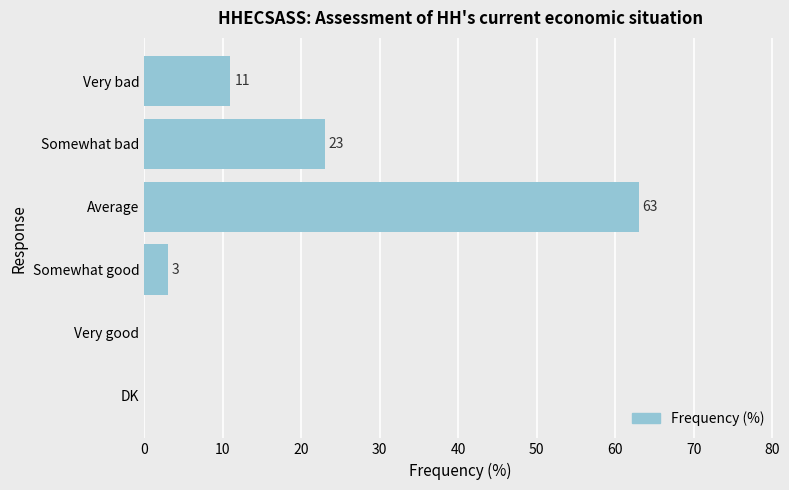

Reading bottom to top, extract all data points from this chart.

DK=0	Very good=0	Somewhat good=3	Average=63	Somewhat bad=23	Very bad=11